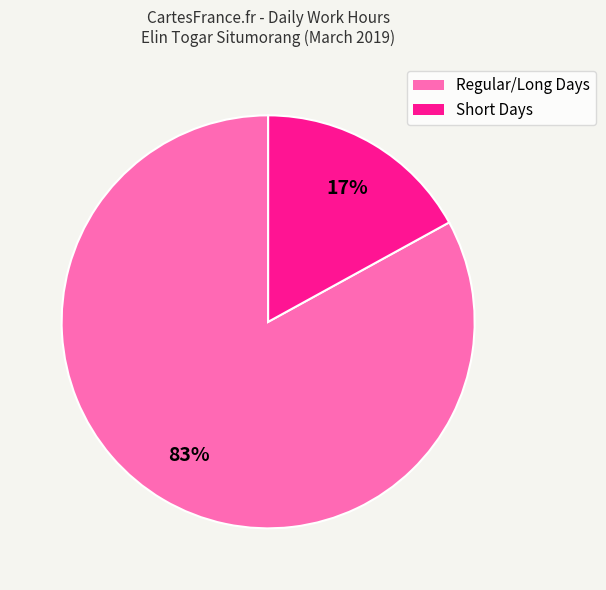

To the nearest percent, what is the average slice percentage?

50%